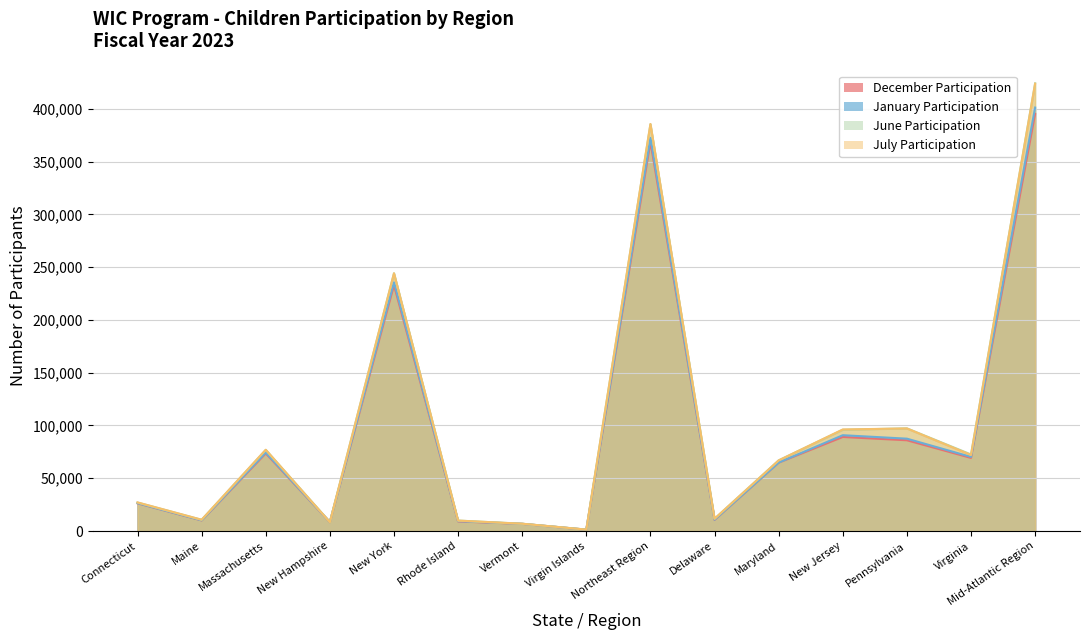

Which series has the largest range (max minus min)?

June Participation